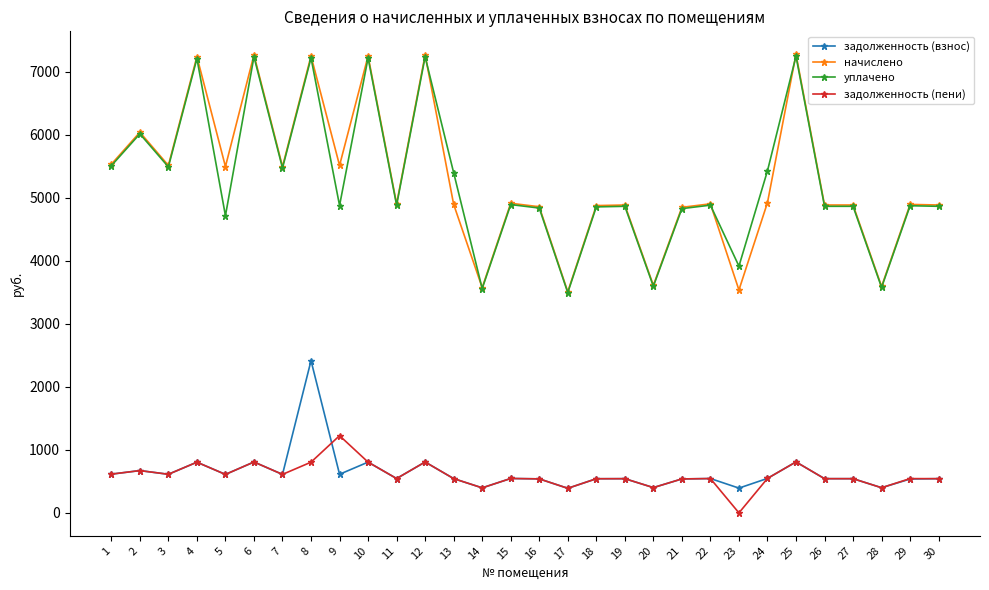

True or false: начислено and задолженность (взнос) cross at least once.

False